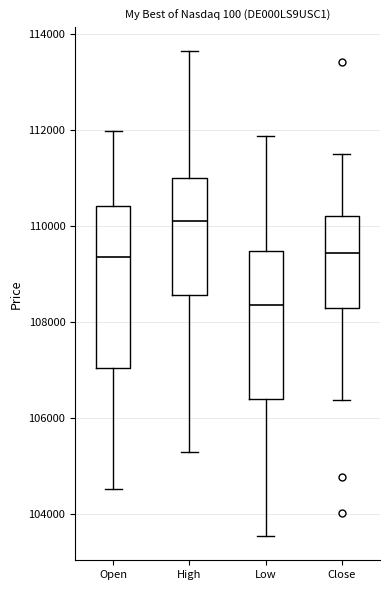

Reading left to right, transcribe this box plot: for each box, give where its median line is, the range the box spans, and where its two whiskers end, as read against the y-axis. The values are not printed on the chart, so give them approximately, as read against the axis.

Open: median 109400, box 107000 to 110400, whiskers 104600 to 112000
High: median 110000, box 108600 to 111000, whiskers 105400 to 113600
Low: median 108400, box 106400 to 109400, whiskers 103600 to 111800
Close: median 109400, box 108200 to 110200, whiskers 106400 to 111600